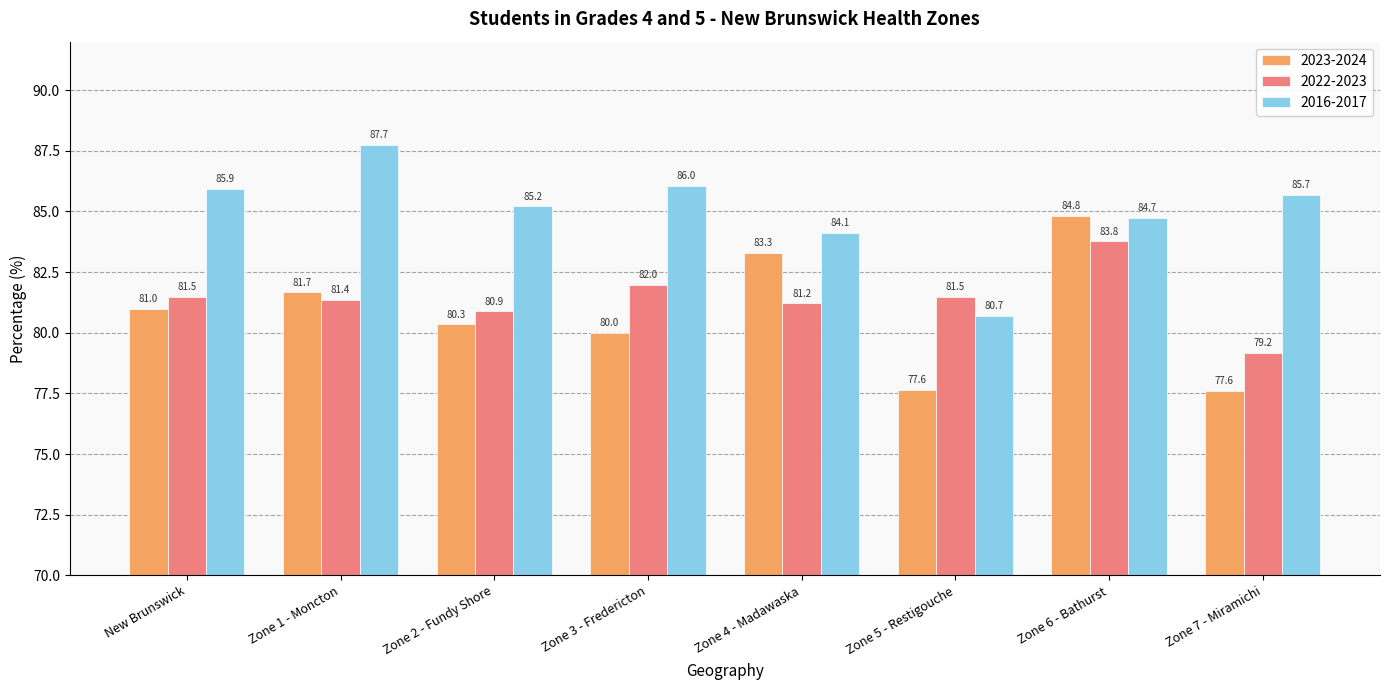

Count the number of data series in this chart.

3